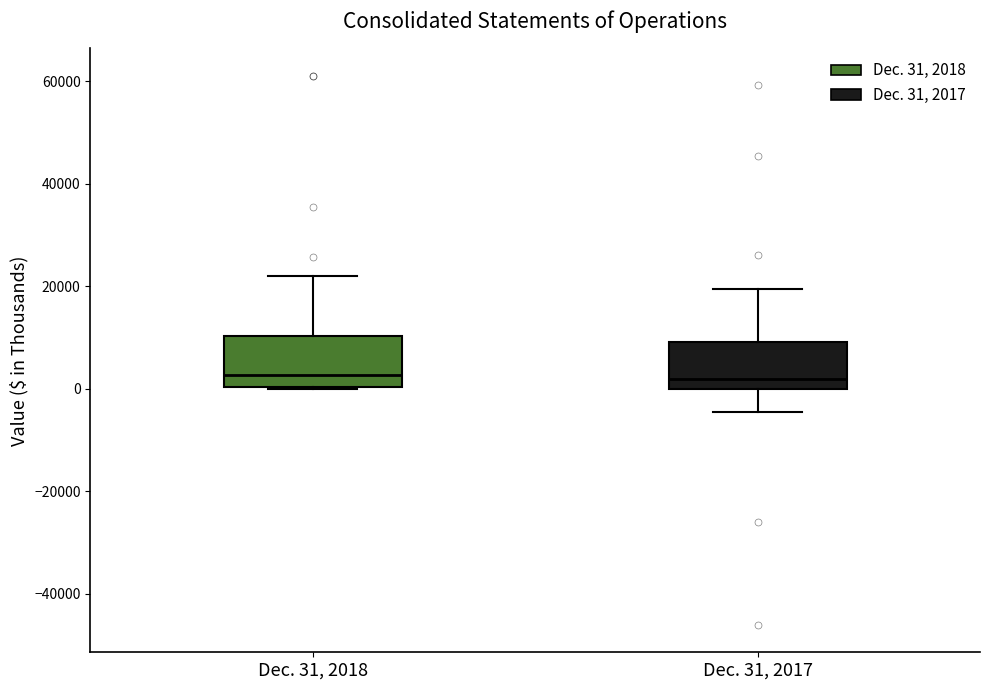

Reading left to right, read every box against the y-axis: the position of its median line, the range the box covers, and the ends of its whiskers. The values are not printed on the chart, so give them approximately, as read against the axis.

Dec. 31, 2018: median 2000, box 0 to 10000, whiskers 0 to 22000
Dec. 31, 2017: median 2000, box 0 to 10000, whiskers -4000 to 20000